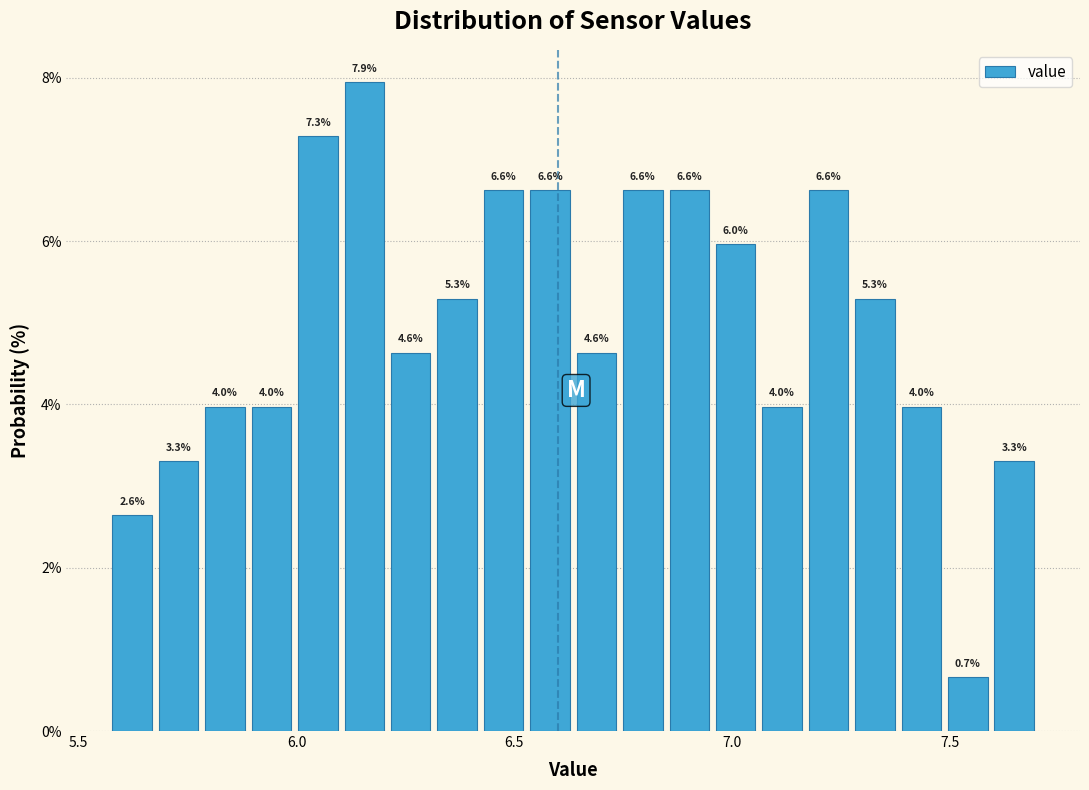

Around what value on the x-axis is the tallest bar? Give the approximate position of its centre, as read against the axis.

6.15